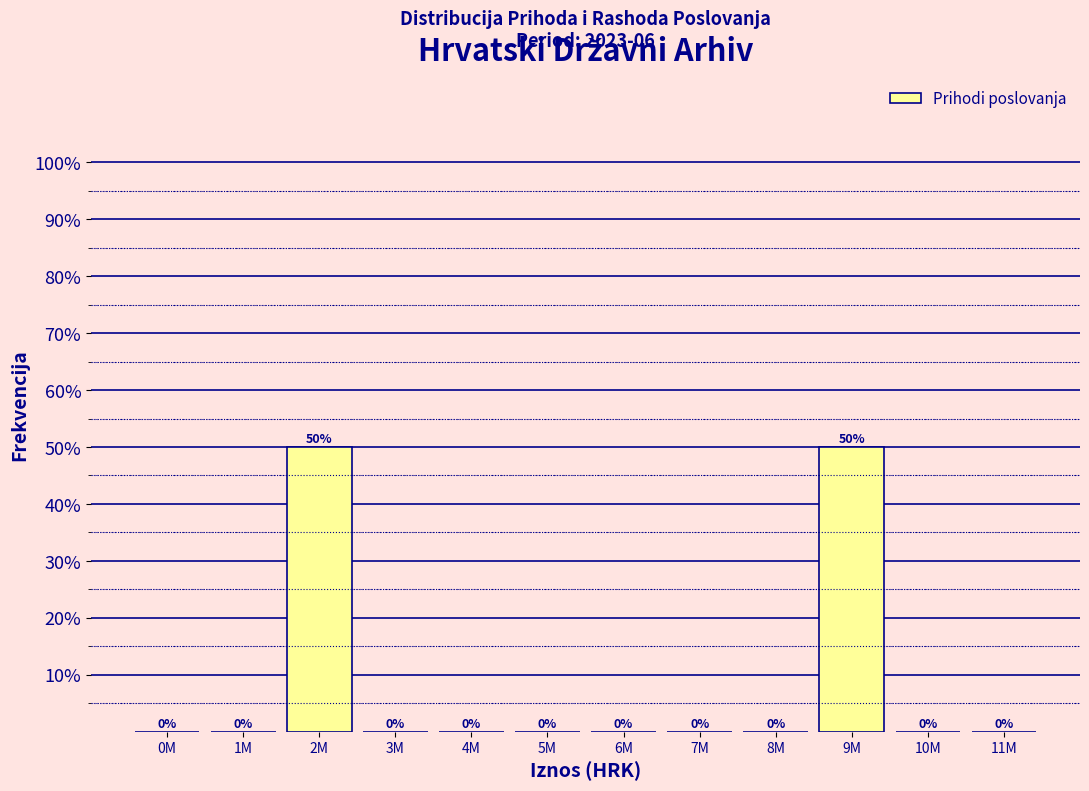

Reading left to right, what are all the values shown in this chart?

0M=0	1M=0	2M=50	3M=0	4M=0	5M=0	6M=0	7M=0	8M=0	9M=50	10M=0	11M=0